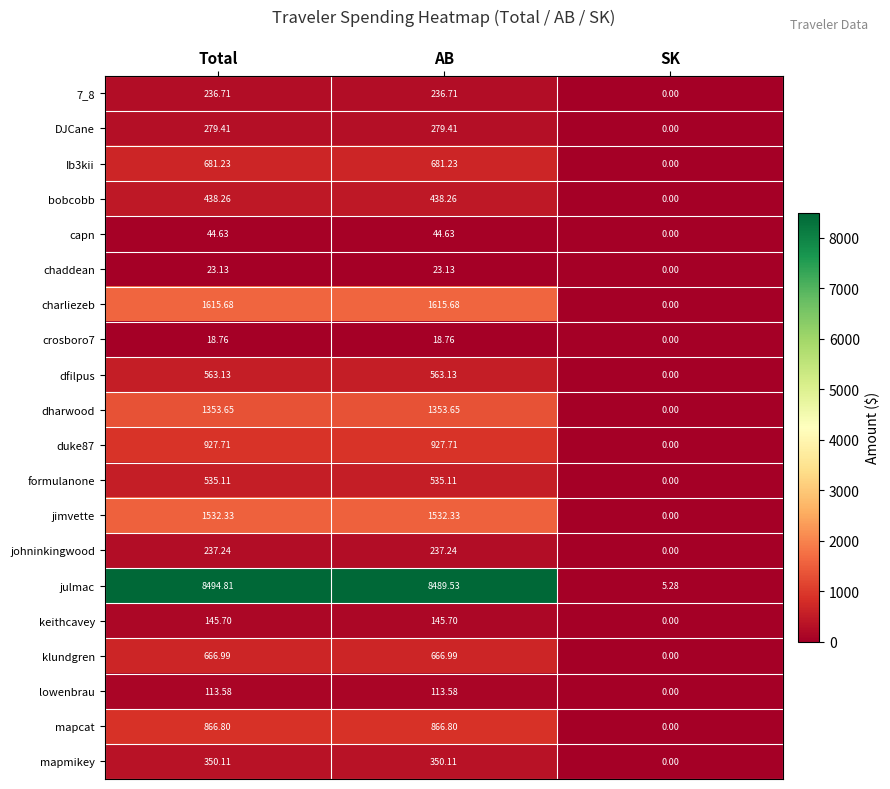

At which label does mapcat first exceed 866?

Total